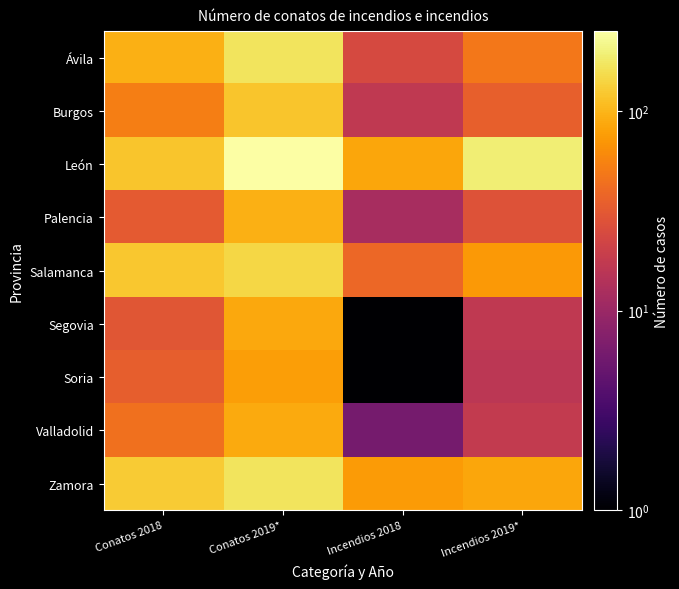

What is the total value across all series at Incendios 2018?

258